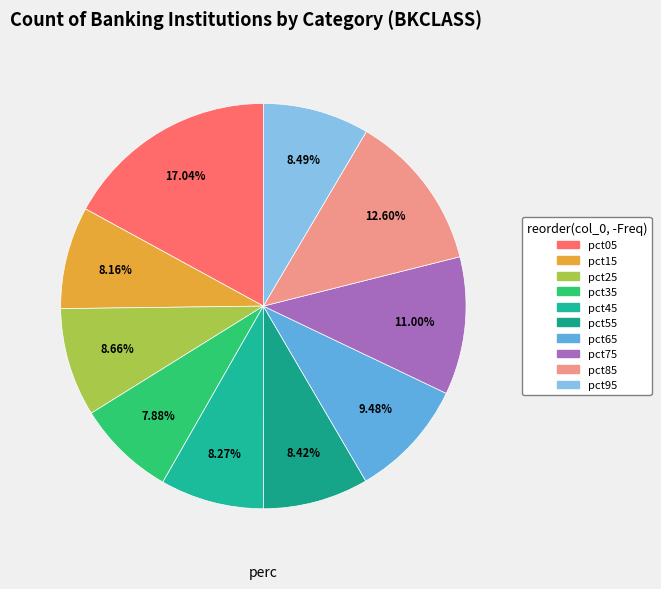

How many slices are in this pie chart?

10